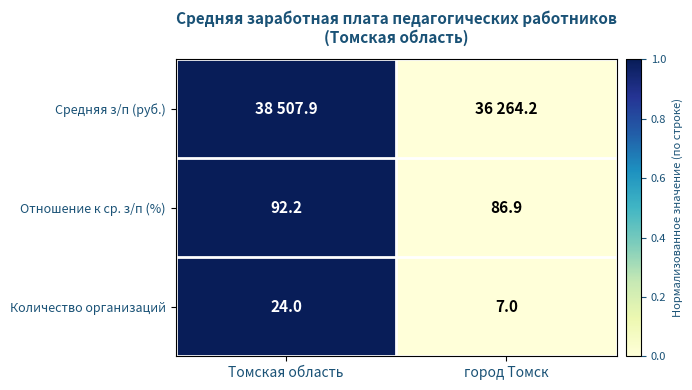

Is the value of Средняя з/п (руб.) at Томская область greater than the value of Отношение к ср. з/п (%) at Томская область?

No